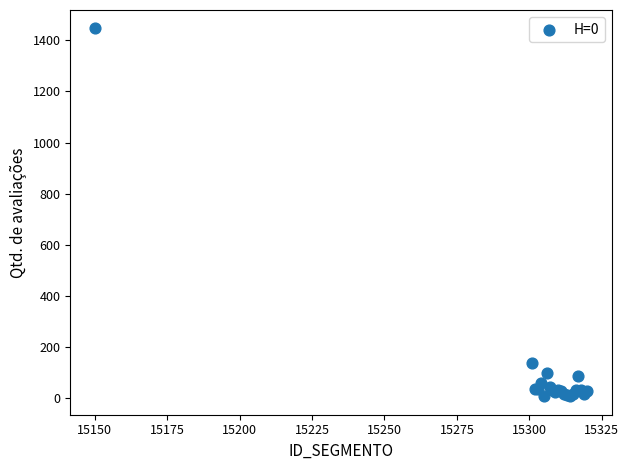

What Y value in the scatter plot is closest to 726?

137